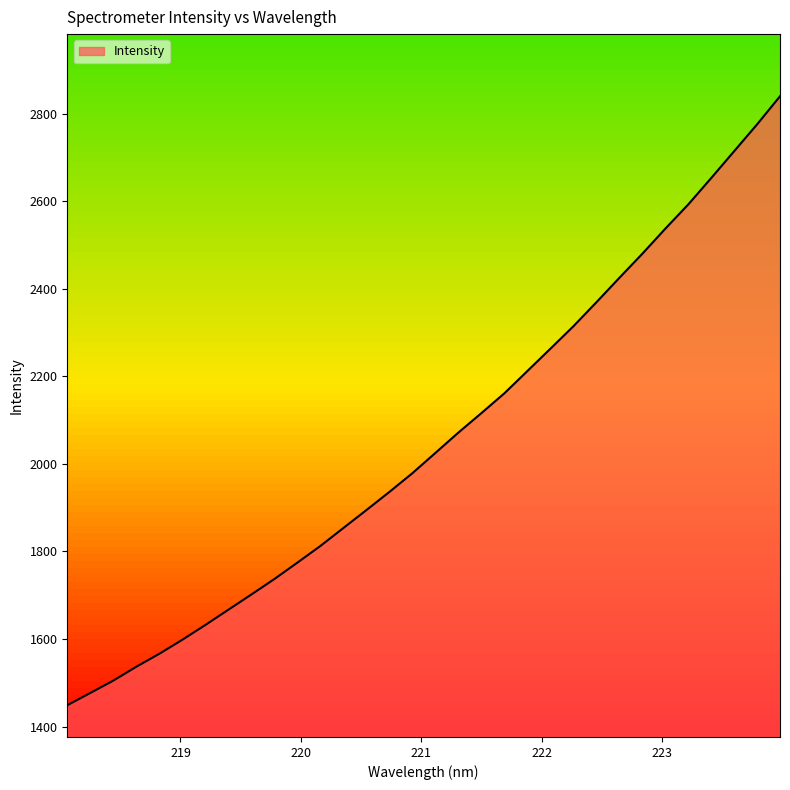

What is the minimum value shown in the chart?

1448.8